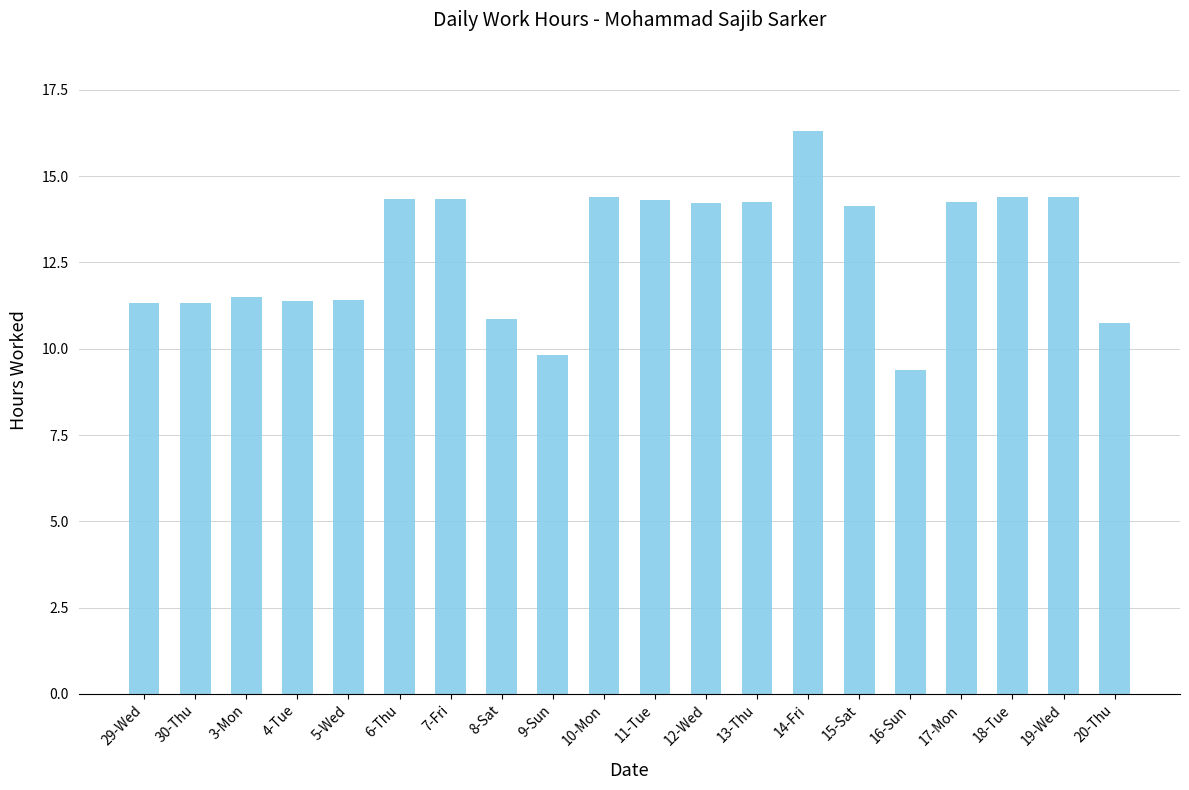

How many series are shown in this chart?

1